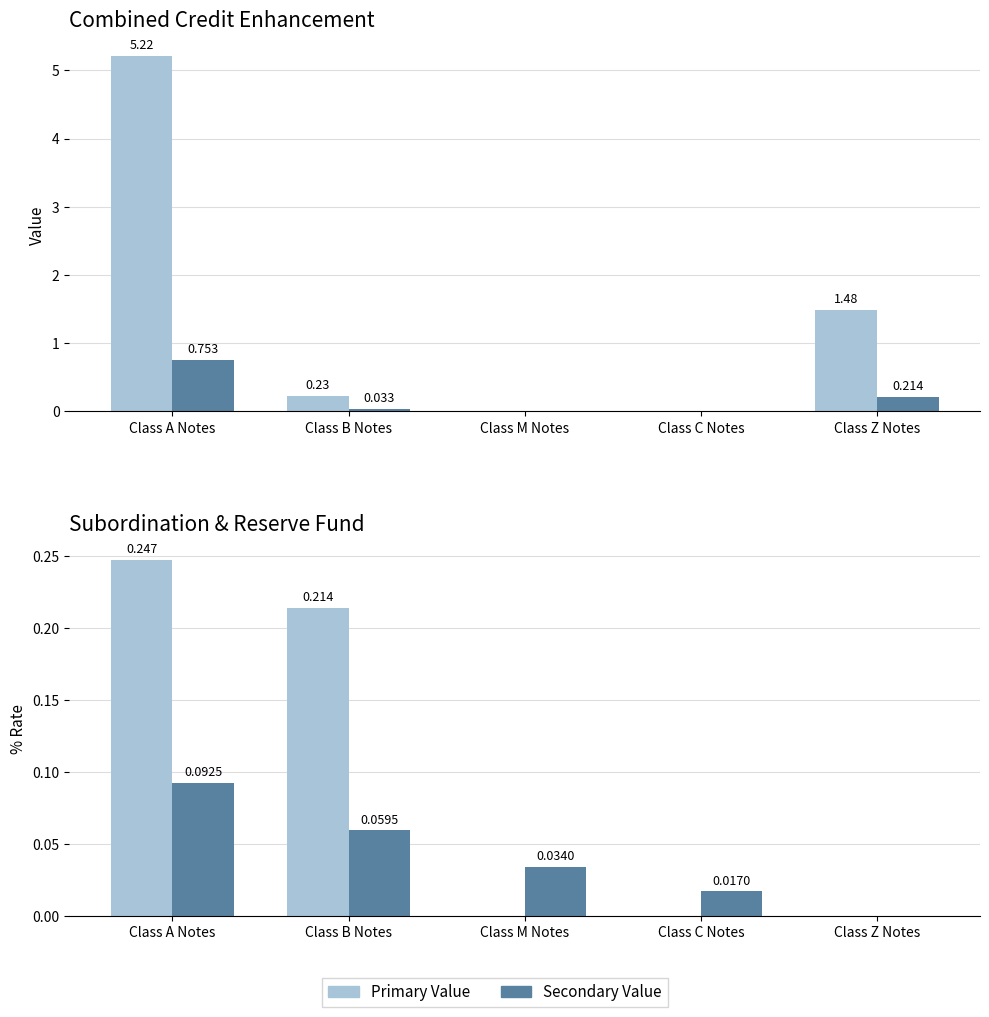

Rank the series by their maximum value, from highest to lowest.

Total (£ bn), % of Total, Current Subordination, % Required